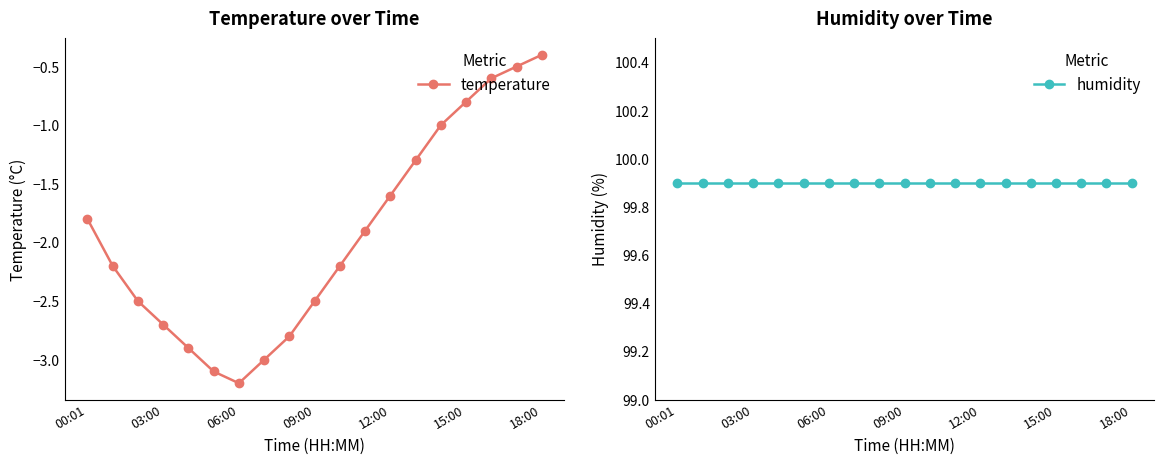

True or false: humidity has a value of 38.7 at 8.

False